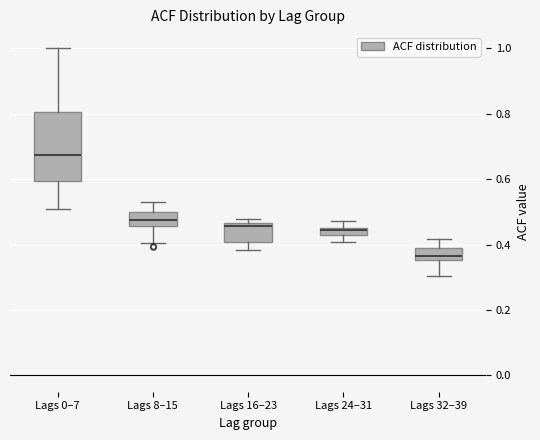

Where does the lower whisker of the box for Lags 16–23 end on the y-axis? The values are not printed on the chart, so give them approximately, as read against the axis.

0.38